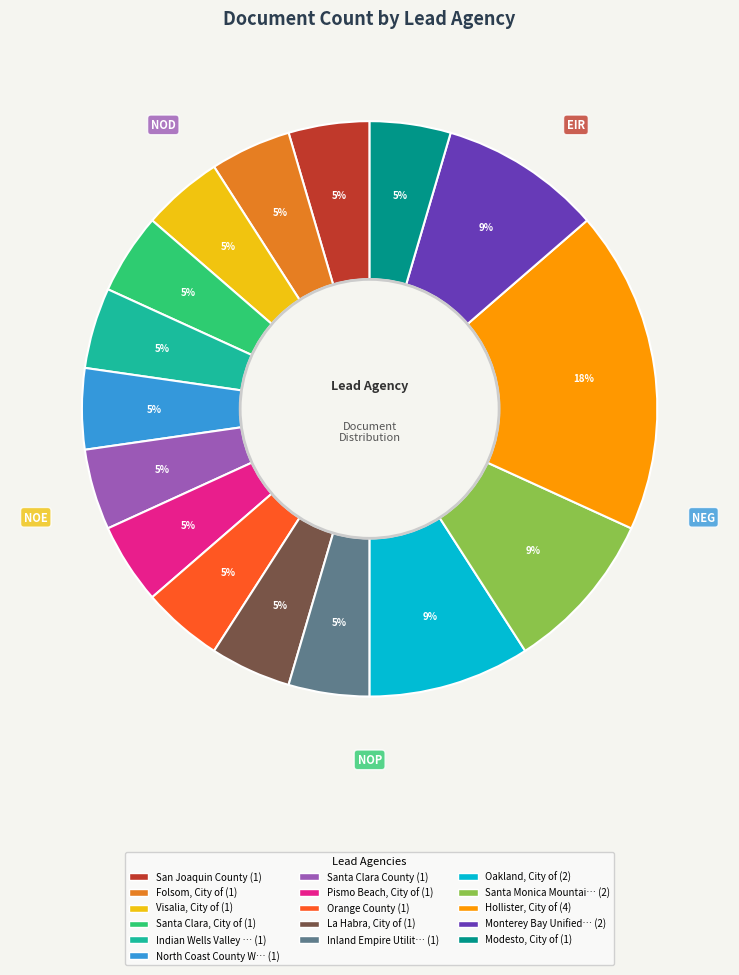

To the nearest percent, what is the average slice percentage?

6%